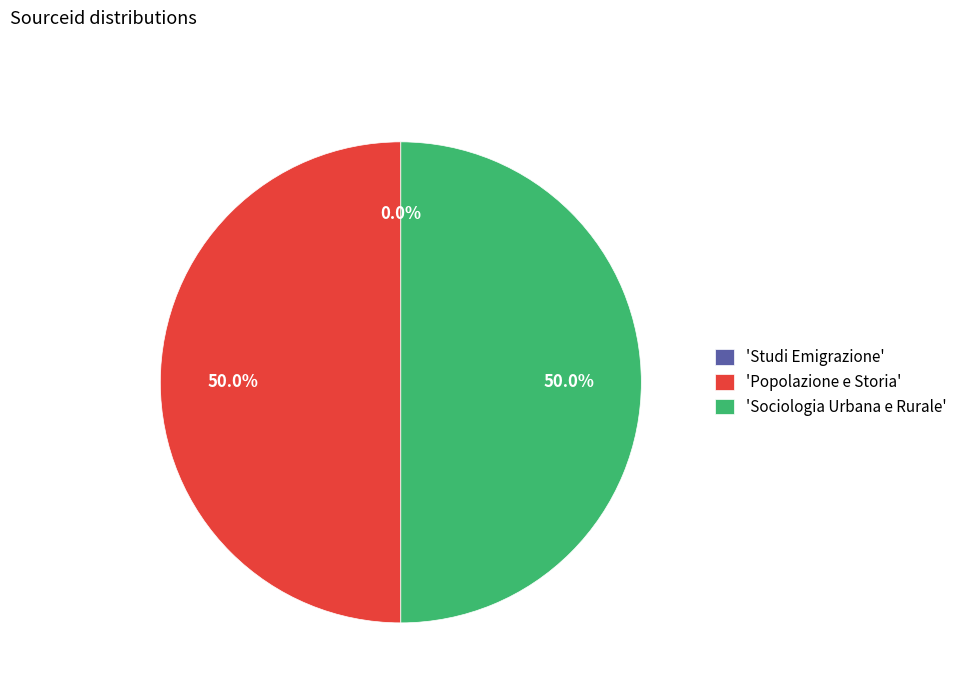

What is the total percentage of 'Popolazione e Storia' and 'Sociologia Urbana e Rurale'?

100.0%